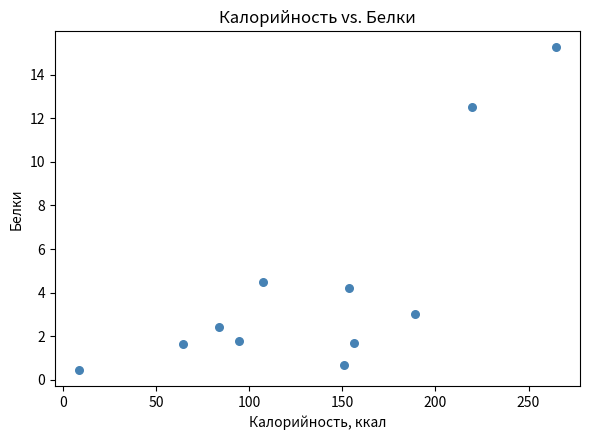

What Y value in the scatter plot is closest to 7?

4.5